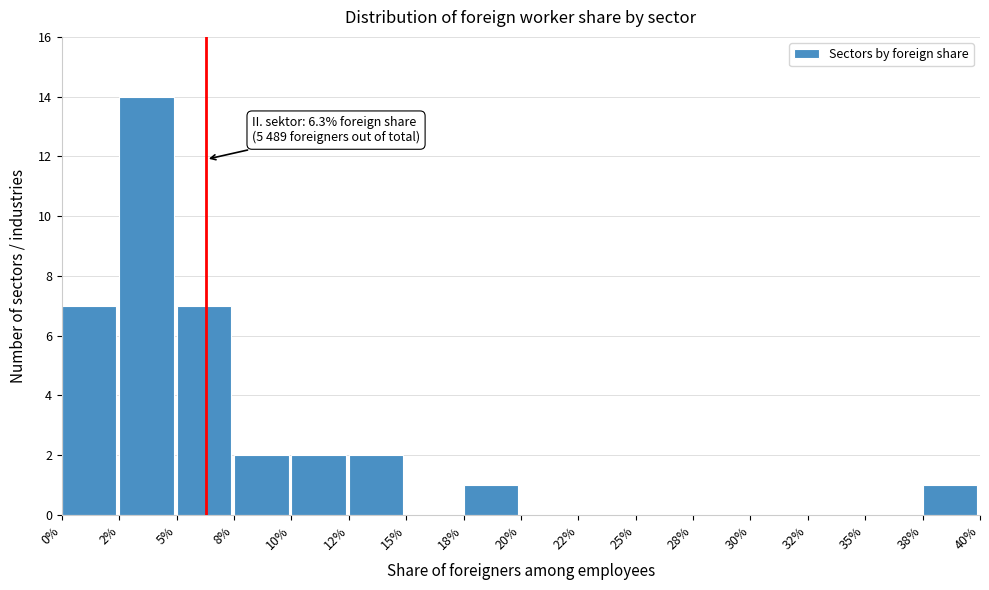

Reading left to right, list all the values displayed in this chart.

0%=7	2%=14	5%=7	8%=2	10%=2	12%=2	15%=0	18%=1	20%=0	22%=0	25%=0	28%=0	30%=0	32%=0	35%=0	38%=1